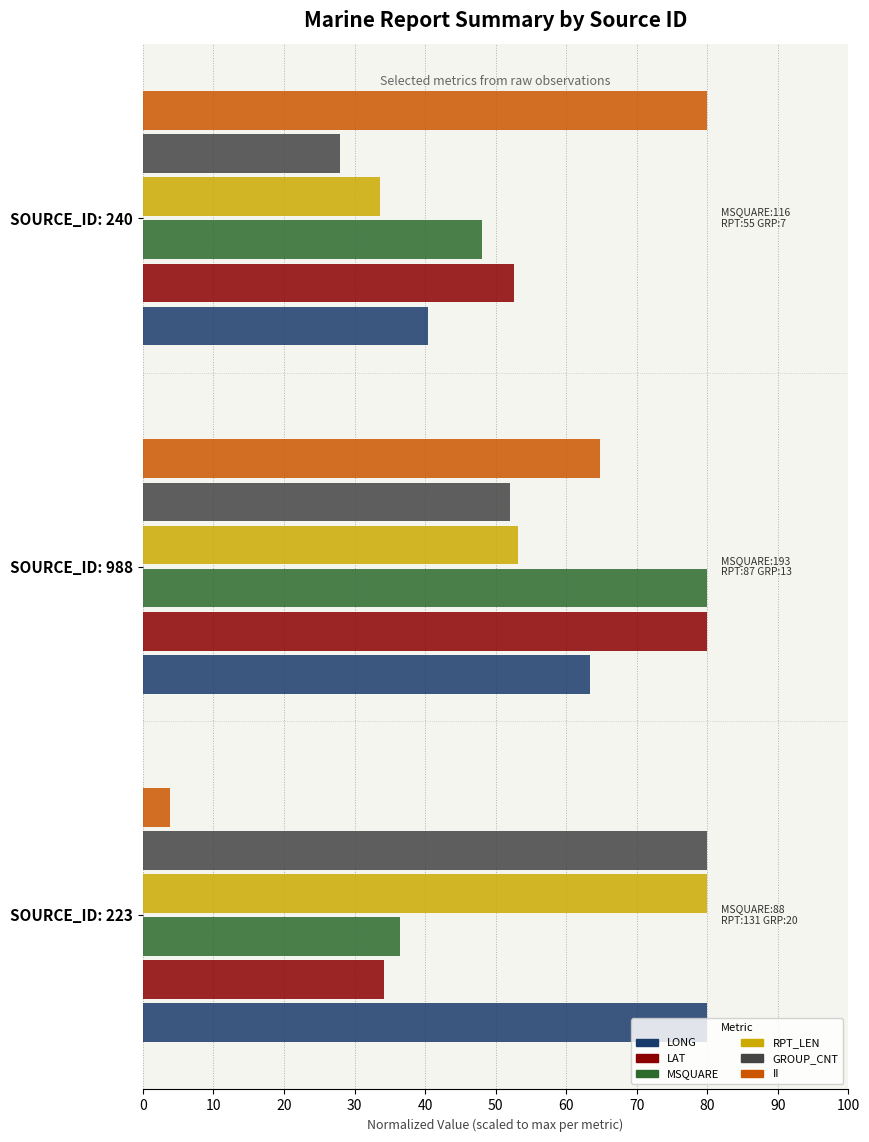

What are all the series names shown in the legend?

LONG, LAT, MSQUARE, RPT_LEN, GROUP_CNT, II